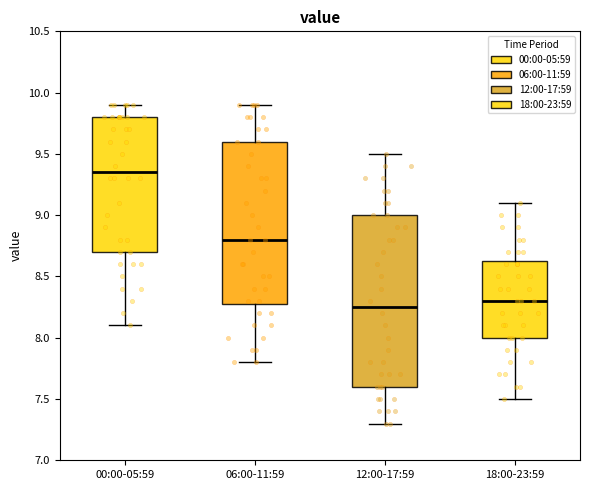

Comparing the boxes themselves (not the whiskers), which one is the tallest?

12:00-17:59